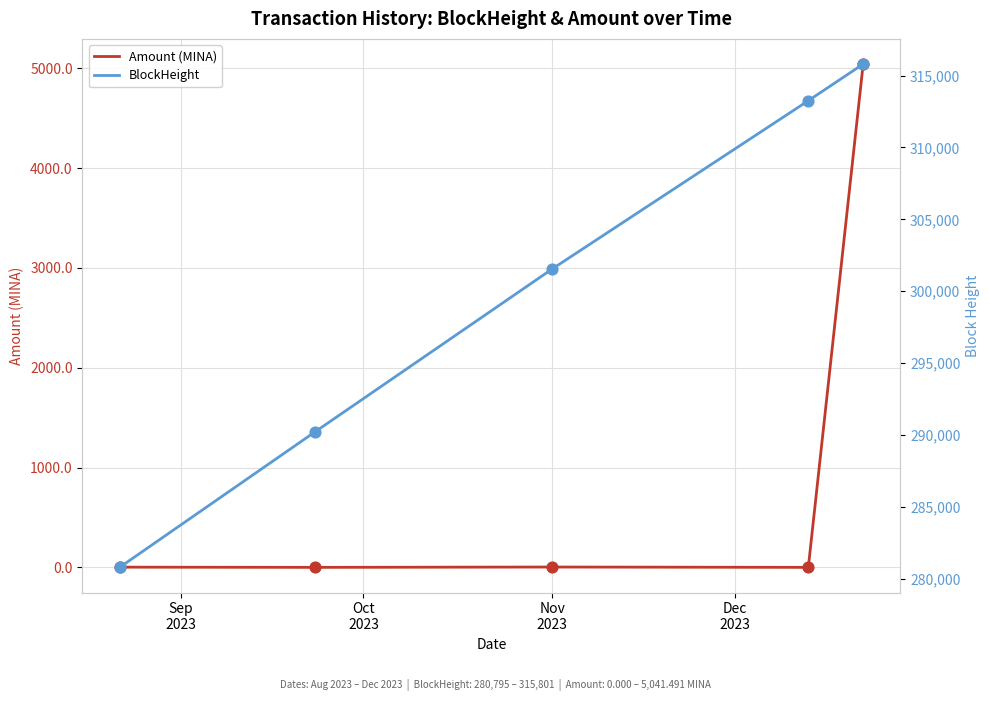

At how many categories does at least one series exceed 296078?

3